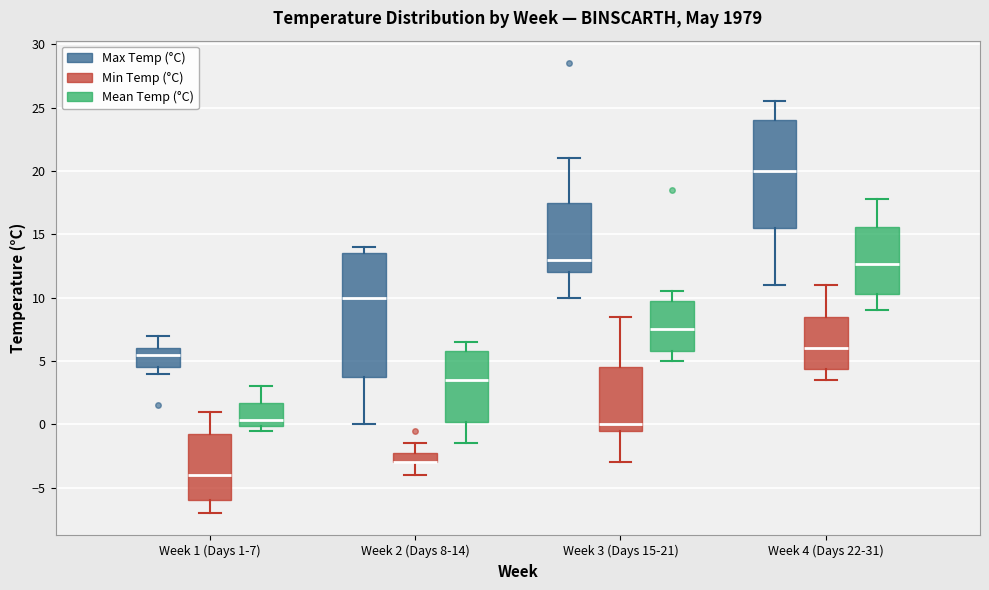

Reading left to right, transcribe this box plot: for each box, give where its median line is, the range the box spans, and where its two whiskers end, as read against the y-axis. The values are not printed on the chart, so give them approximately, as read against the axis.

Week 1 (Days 1-7) (Max Temp (°C)): median 5.5, box 4.5 to 6.0, whiskers 4.0 to 7.0
Week 1 (Days 1-7) (Min Temp (°C)): median -4.0, box -6.0 to -0.5, whiskers -7.0 to 1.0
Week 1 (Days 1-7) (Mean Temp (°C)): median 0.5, box 0.0 to 1.5, whiskers -0.5 to 3.0
Week 2 (Days 8-14) (Max Temp (°C)): median 10.0, box 4.0 to 13.5, whiskers 0.0 to 14.0
Week 2 (Days 8-14) (Min Temp (°C)): median -3.0 (drawn on the box's lower edge), box -3.0 to -2.0, whiskers -4.0 to -1.5
Week 2 (Days 8-14) (Mean Temp (°C)): median 3.5, box 0.0 to 6.0, whiskers -1.5 to 6.5
Week 3 (Days 15-21) (Max Temp (°C)): median 13.0, box 12.0 to 17.5, whiskers 10.0 to 21.0
Week 3 (Days 15-21) (Min Temp (°C)): median 0.0, box -0.5 to 4.5, whiskers -3.0 to 8.5
Week 3 (Days 15-21) (Mean Temp (°C)): median 7.5, box 6.0 to 10.0, whiskers 5.0 to 10.5
Week 4 (Days 22-31) (Max Temp (°C)): median 20.0, box 15.5 to 24.0, whiskers 11.0 to 25.5
Week 4 (Days 22-31) (Min Temp (°C)): median 6.0, box 4.5 to 8.5, whiskers 3.5 to 11.0
Week 4 (Days 22-31) (Mean Temp (°C)): median 12.5, box 10.5 to 15.5, whiskers 9.0 to 18.0